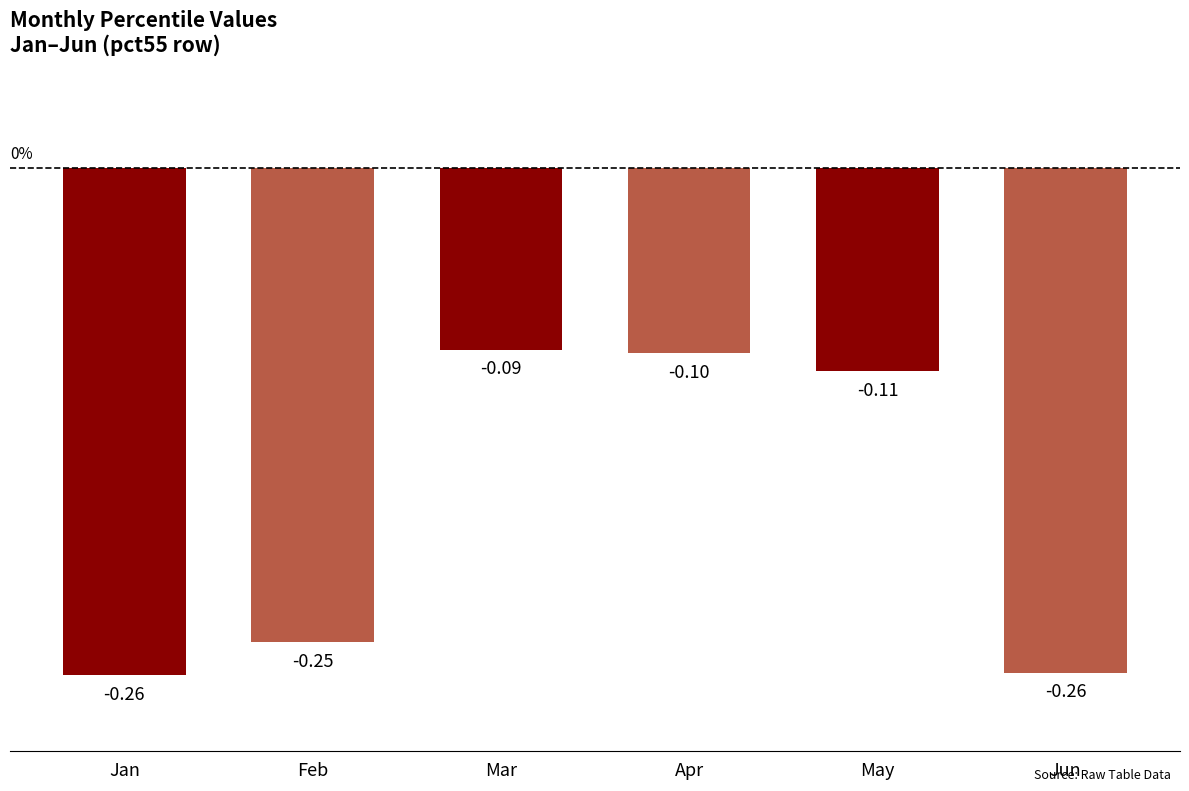

What is the sum of all values?

-1.1